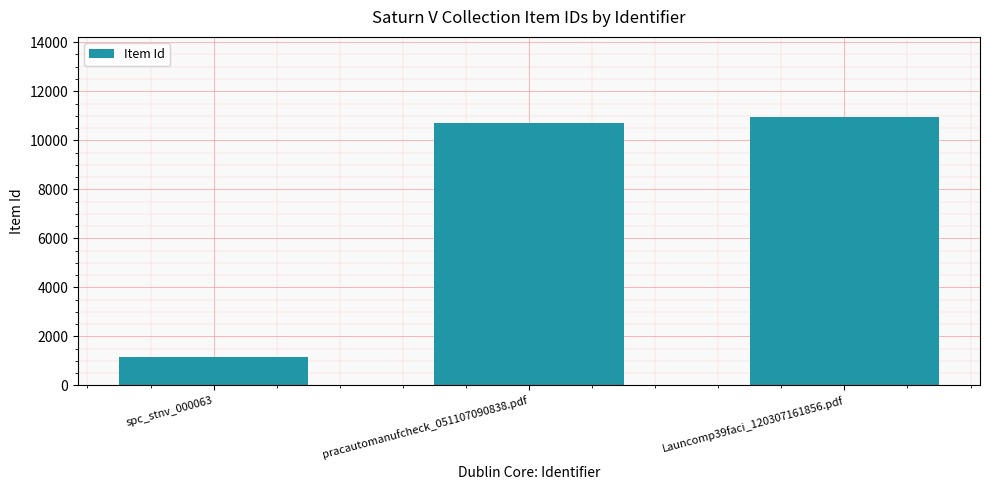

Reading right to left, transcribe all the data shown in this chart.

10937	10686	1147